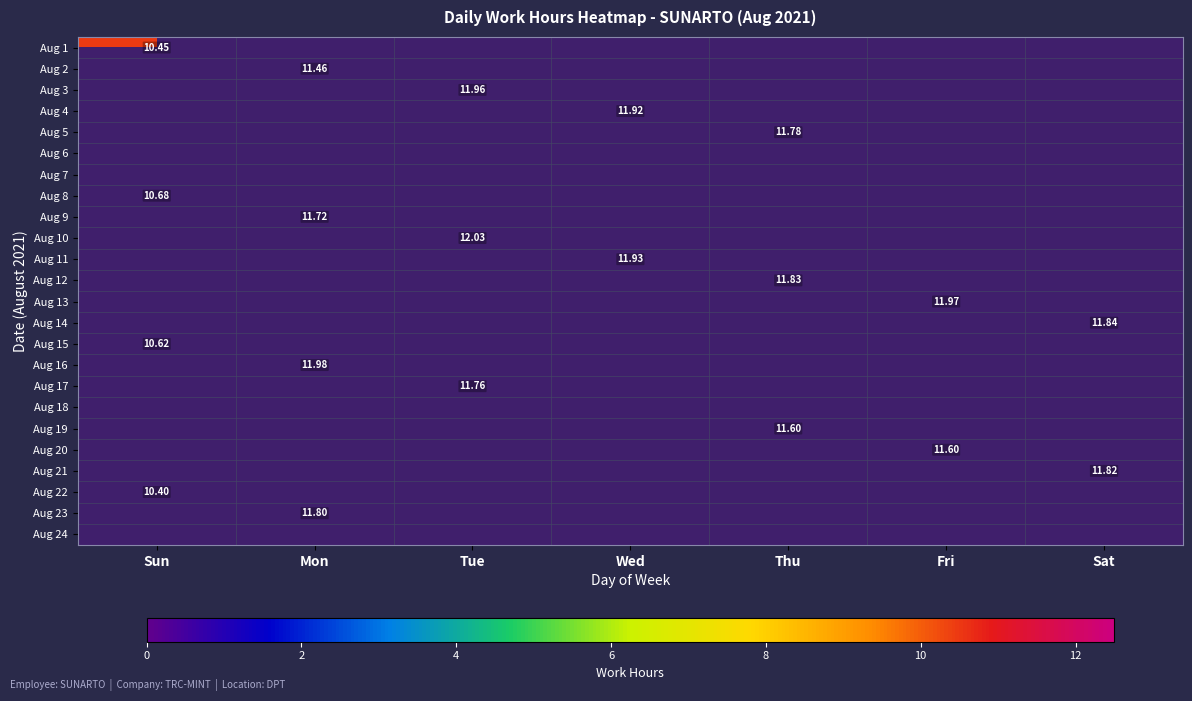

How many positive values does the Aug 20 series have?

1